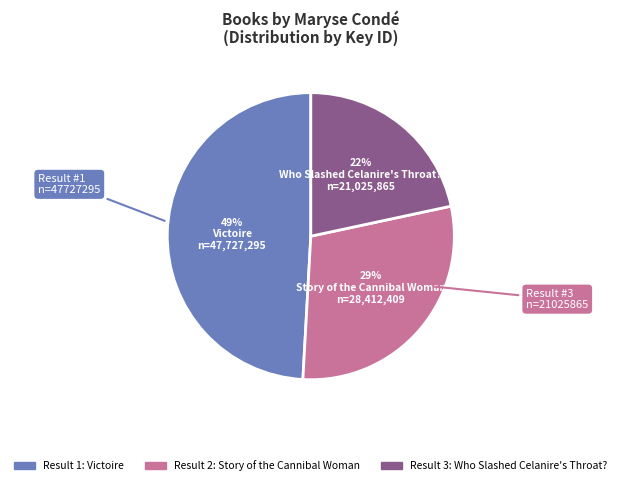

How many slices are in this pie chart?

3